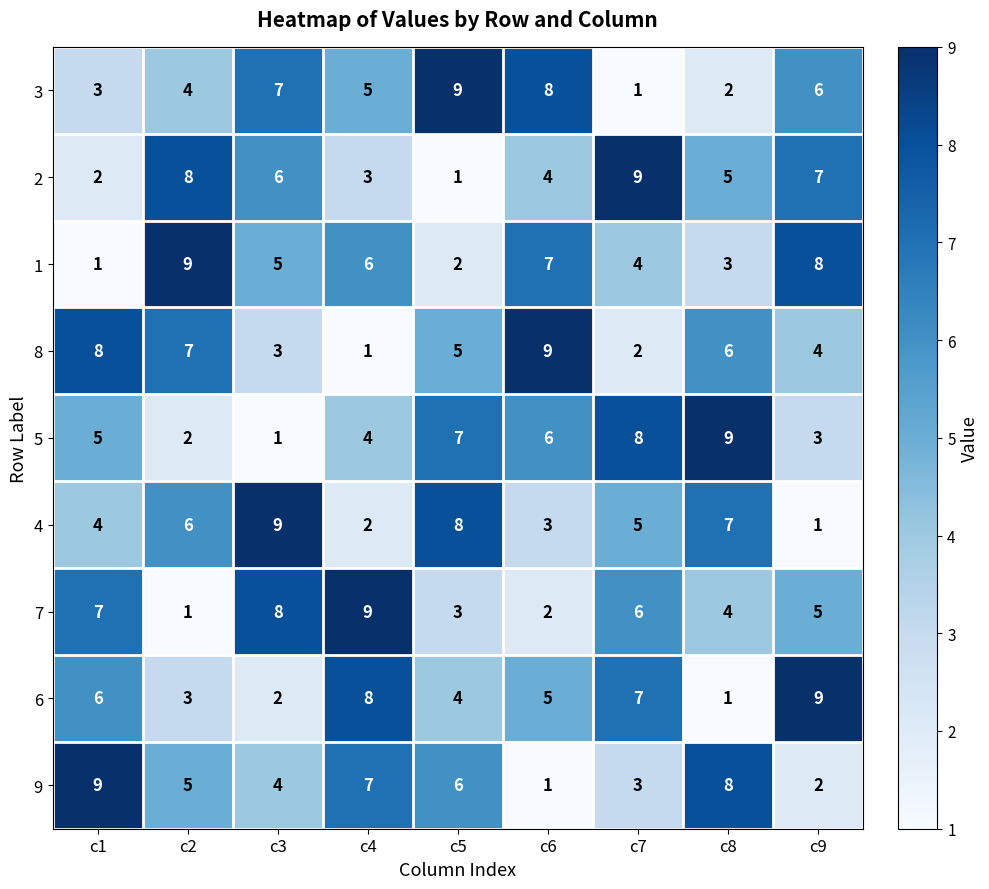

What is the difference between the maximum and minimum values in the 5 series?

8